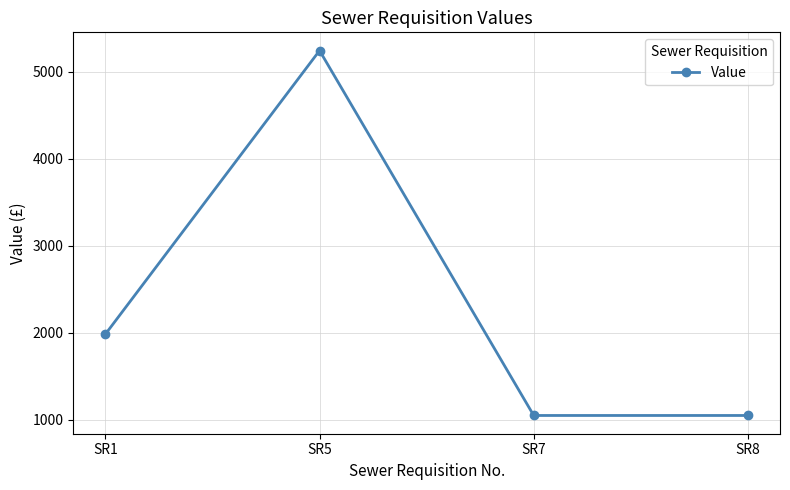

Is it true that the value at SR8 is 1049?

True